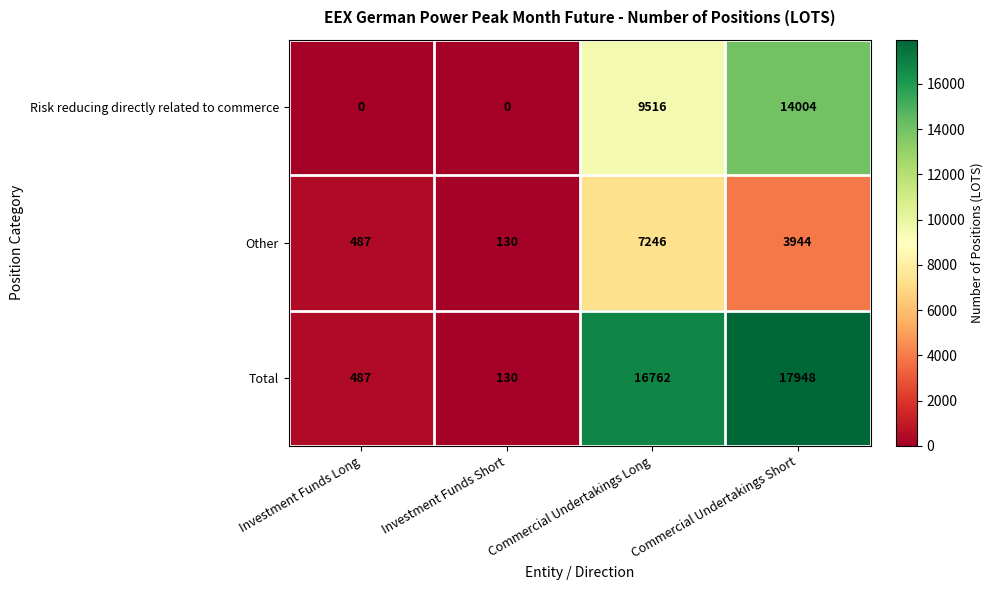

At how many categories does at least one series exceed 4073?

2